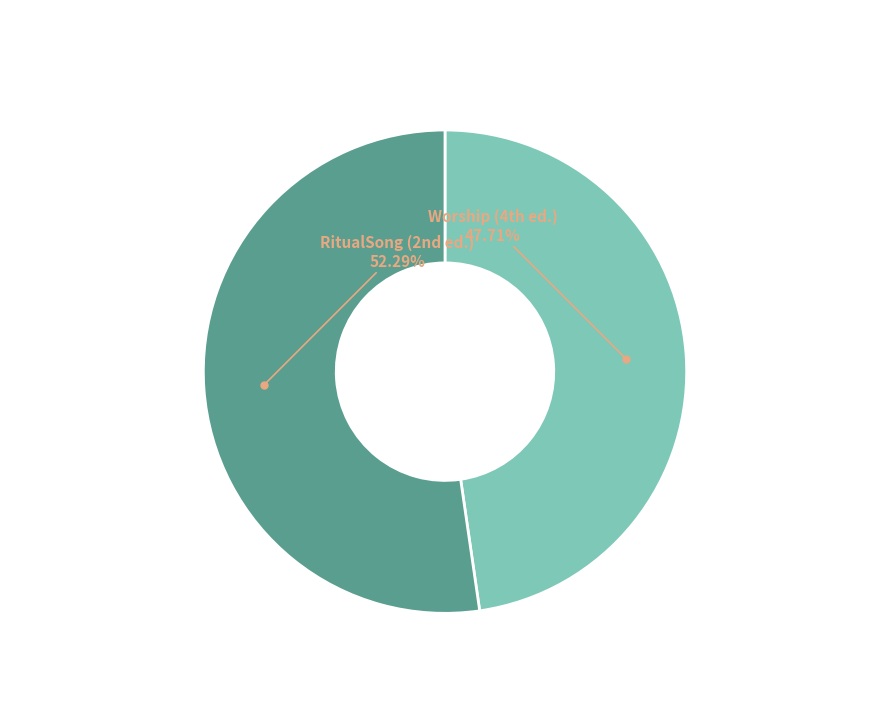

Is there a majority slice in this chart?

Yes